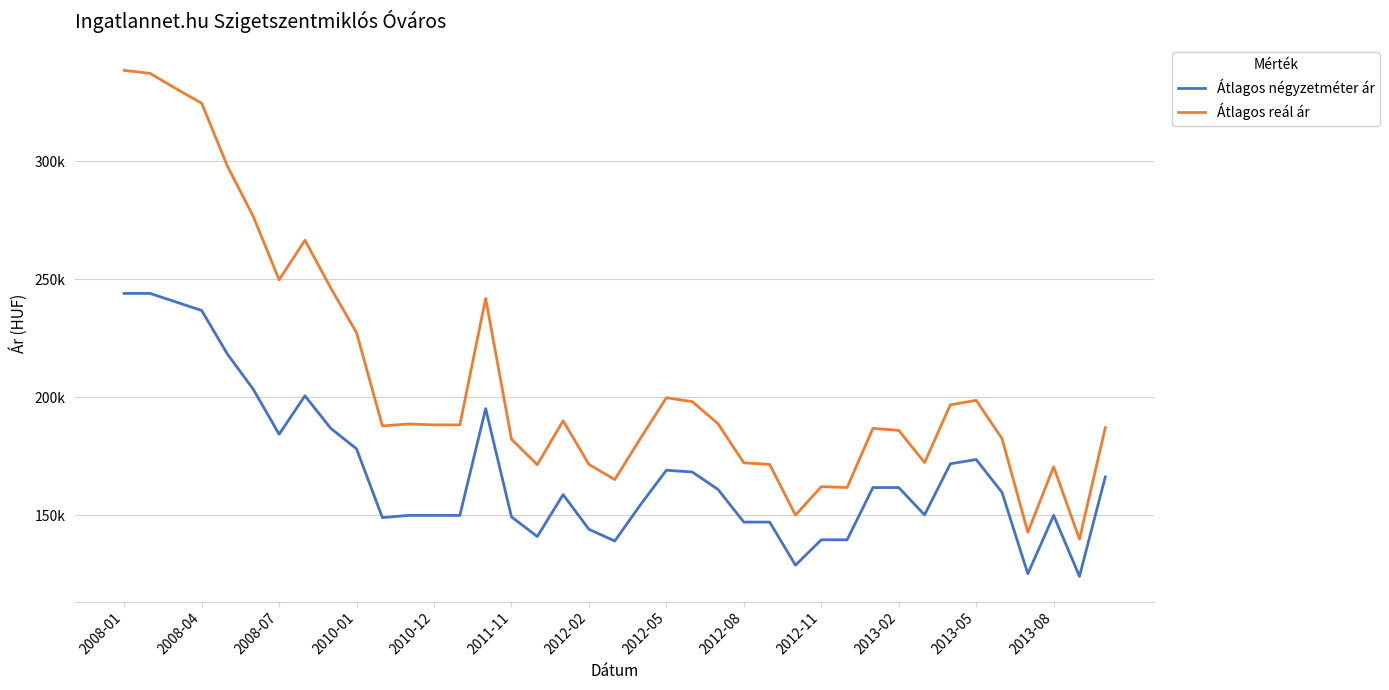

At which label does Átlagos négyzetméter ár first exceed 159758?

2008-01